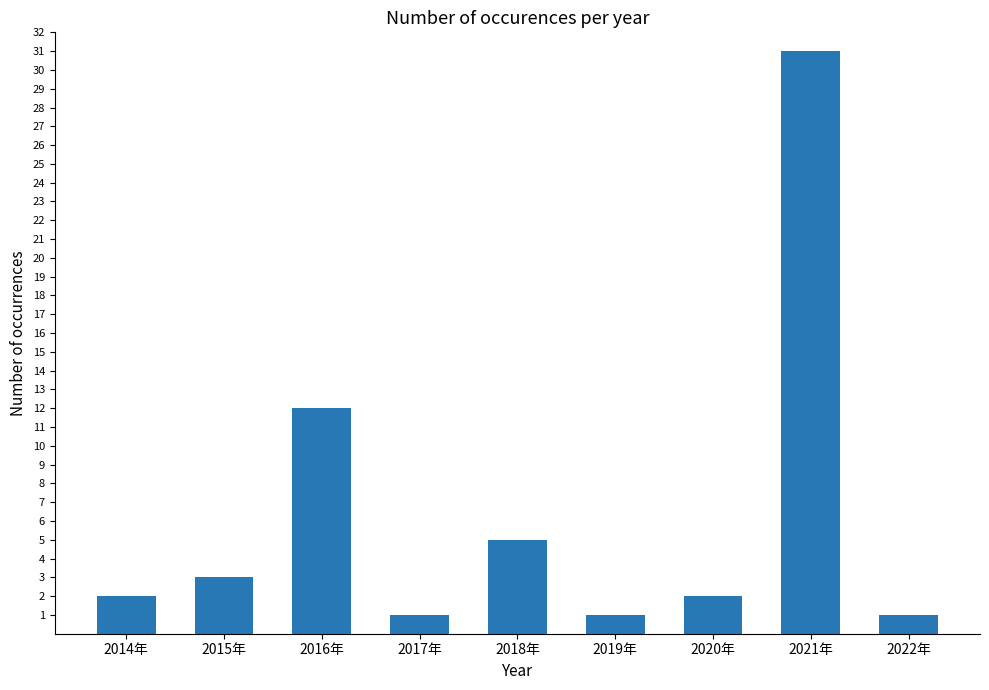

Approximately how many times larger is the value at 2017年 compared to 2022年?

1.0